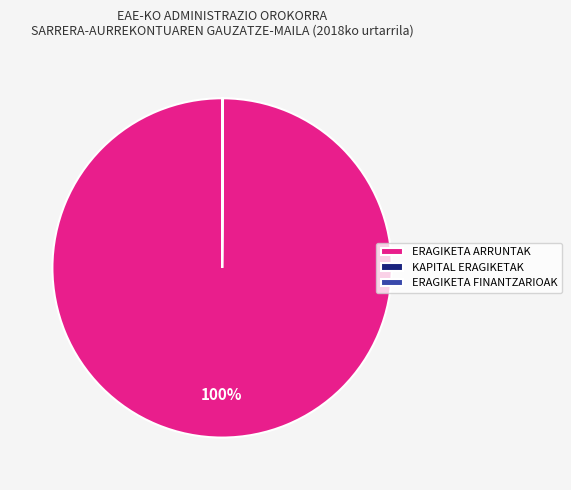

To the nearest percent, what percentage of the pie is ERAGIKETA ARRUNTAK?

100%